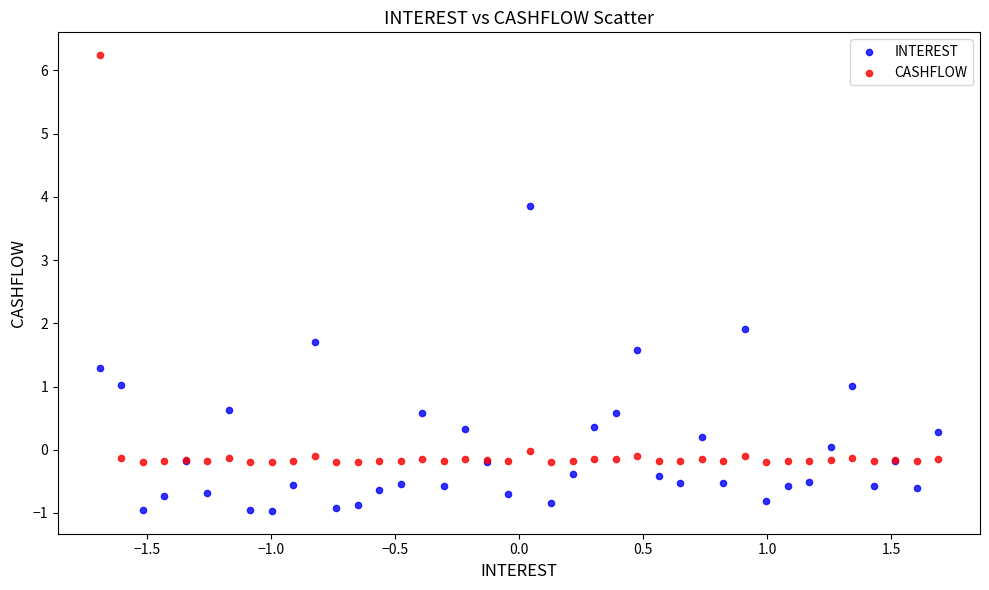

Which series reaches the minimum Y coordinate?

INTEREST